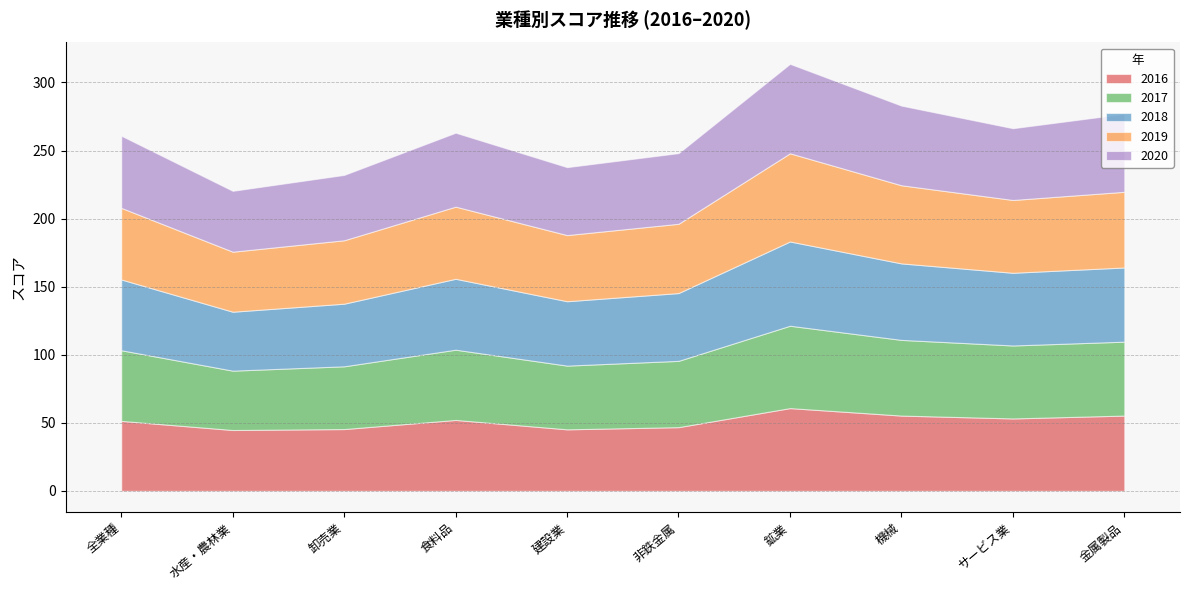

How many data points in 2017 are above 51?

6